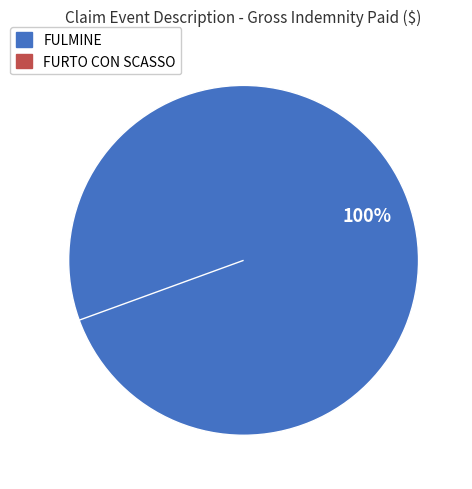

To the nearest percent, what is the difference between the largest and smallest slice percentages?

100%